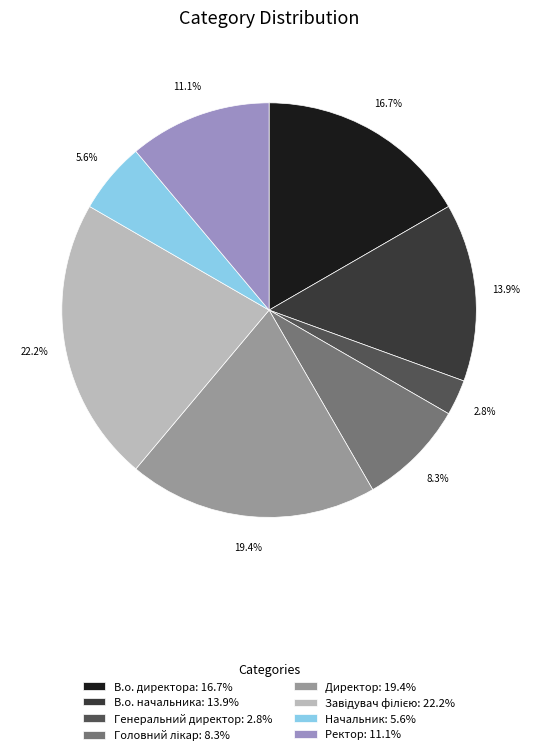

How many segments does this pie chart have?

8